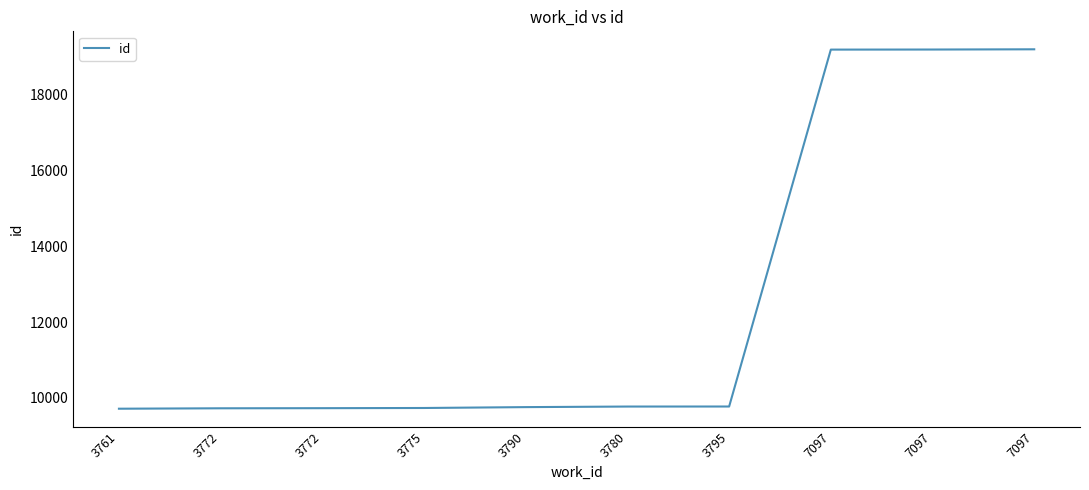

Rank the categories by value from highest to lowest.

7097, 7097, 7097, 3795, 3780, 3790, 3775, 3772, 3772, 3761